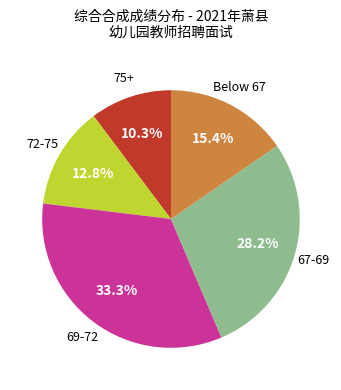

Is there any slice that represents more than half of the pie?

No